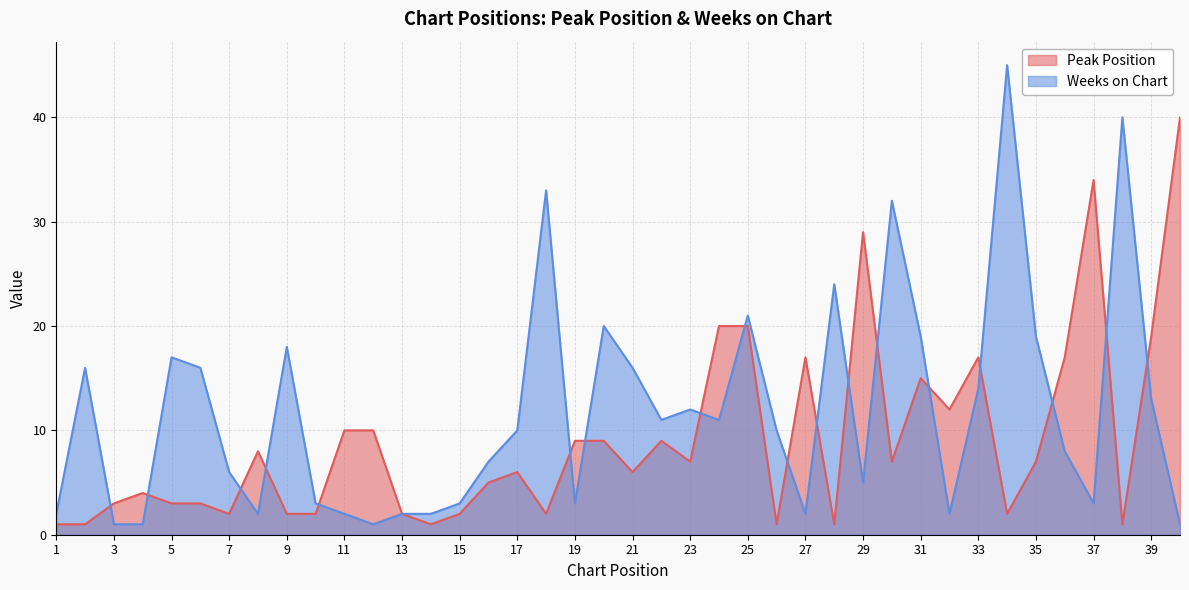

How many values in the Weeks on Chart series are below 10?

19